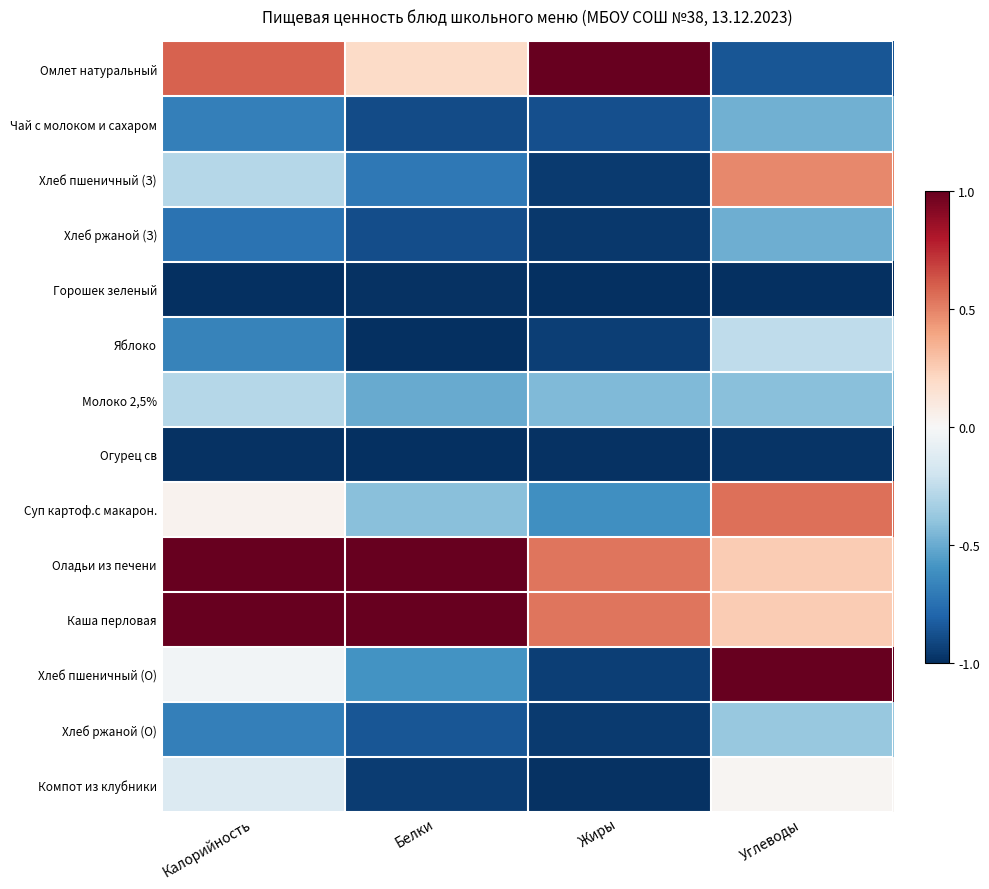

Rank the series at Калорийность from highest to lowest value.

Оладьи из печени, Каша перловая, Омлет натуральный, Суп картоф.с макарон., Хлеб пшеничный (О), Компот из клубники, Хлеб пшеничный (З), Молоко 2,5%, Яблоко, Хлеб ржаной (О), Чай с молоком и сахаром, Хлеб ржаной (З), Огурец св, Горошек зеленый